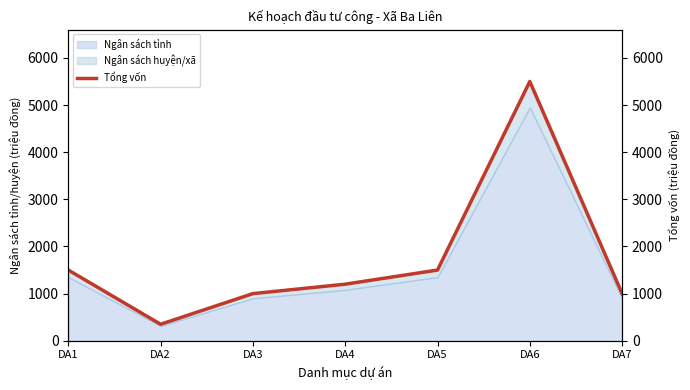

Reading left to right, transcribe all the data shown in this chart.

1500	350	1000	1200	1500	5500	1000